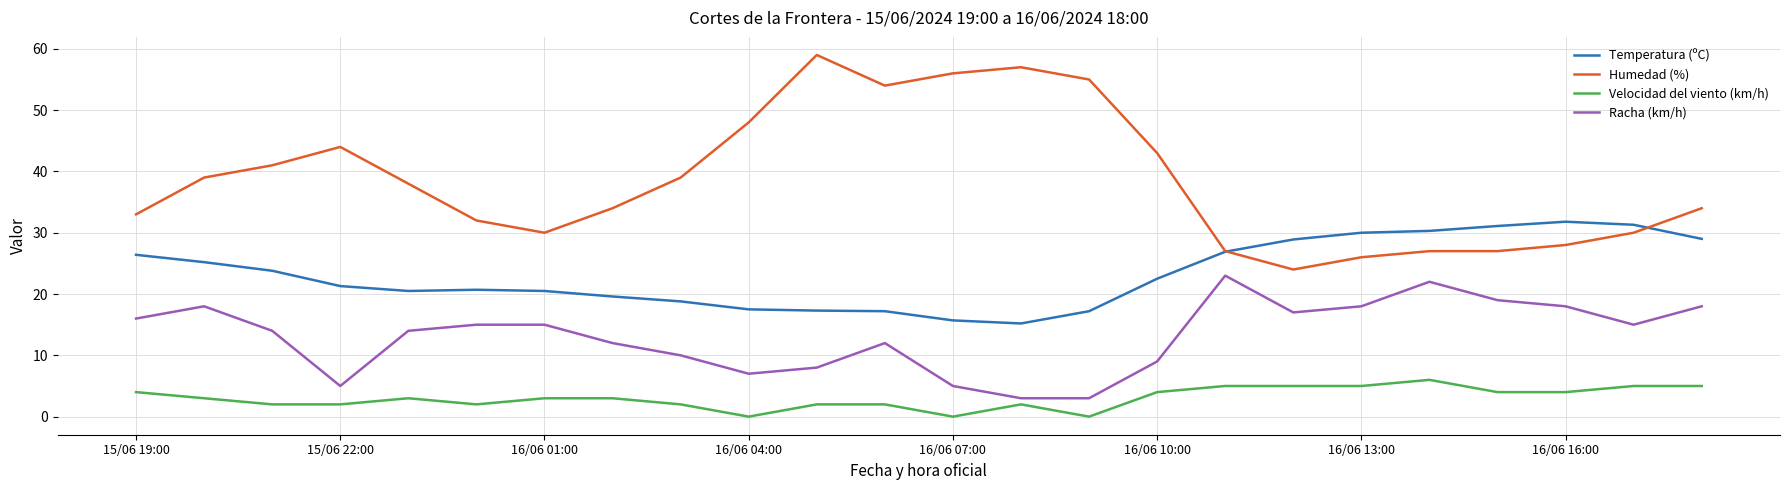

True or false: Racha (km/h) and Temperatura (ºC) cross at least once.

False